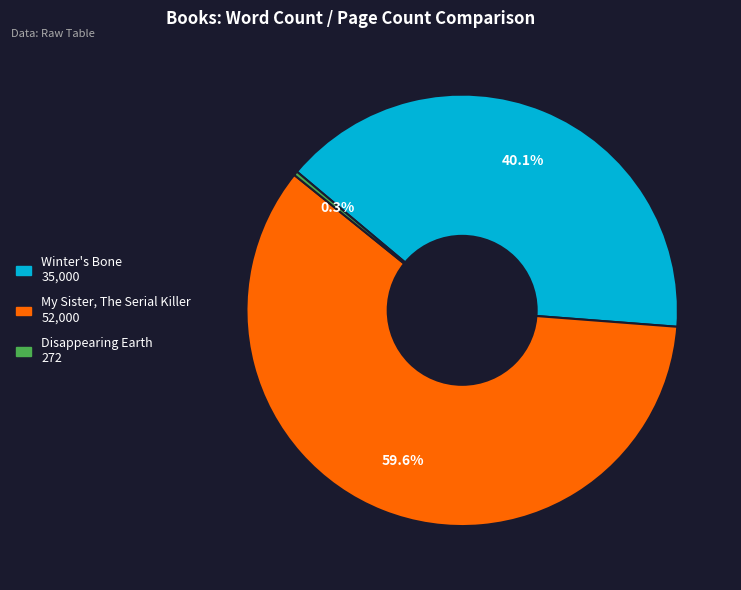

What percentage is the My Sister, The Serial Killer slice, to the nearest percent?

60%